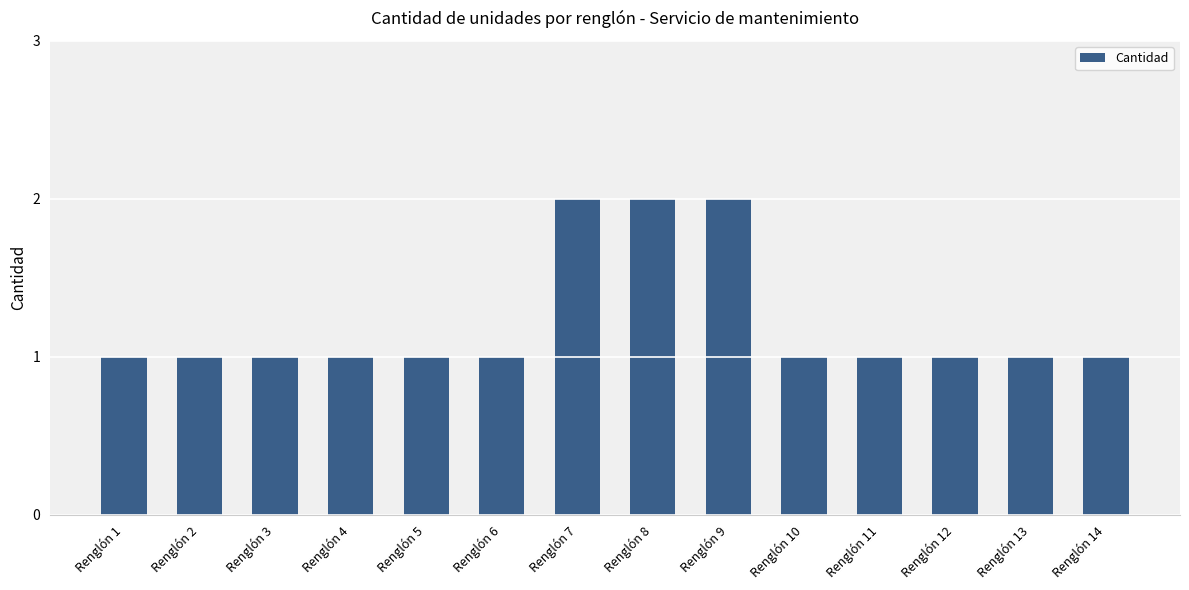

What is the sum of all values?

17